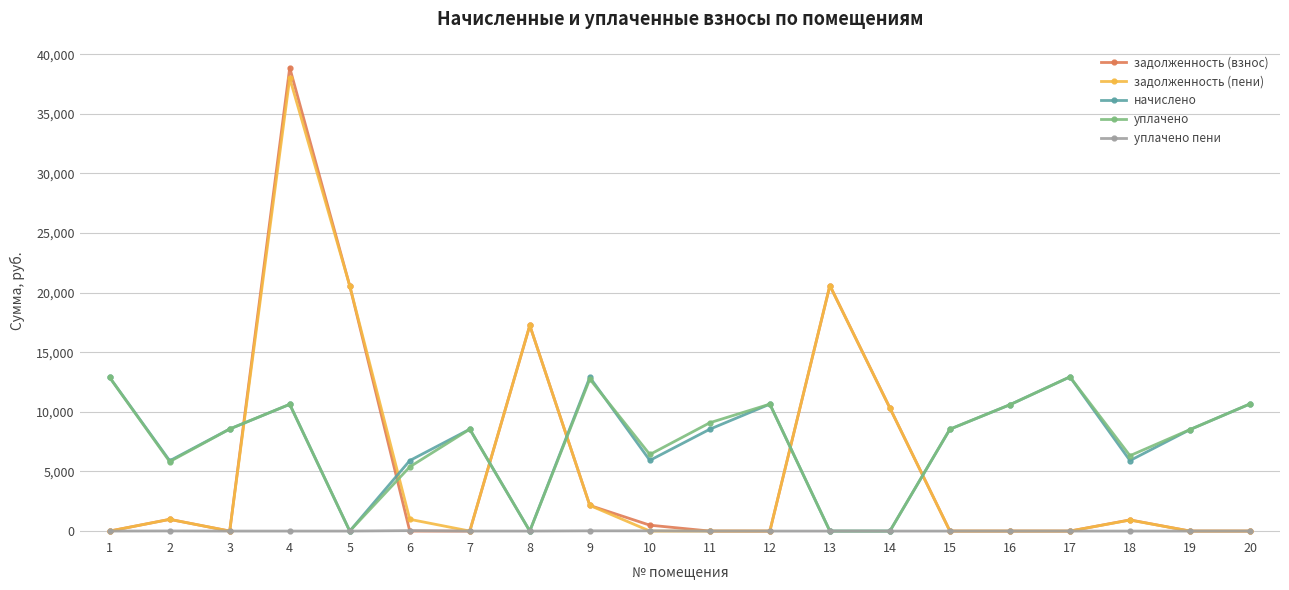

Is this an area chart (filled region under the line)?

No